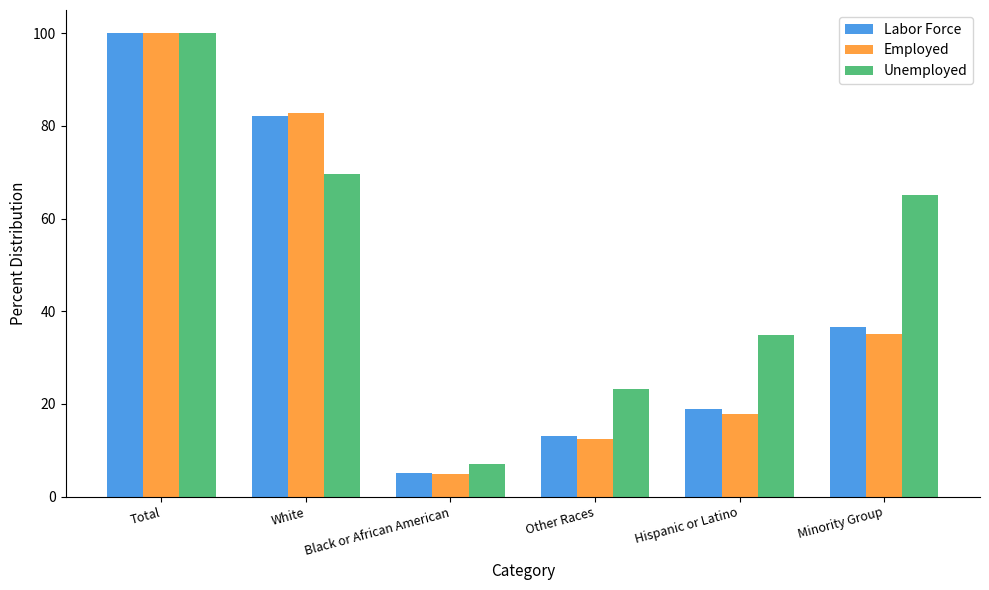

How many data points does each series have?

6